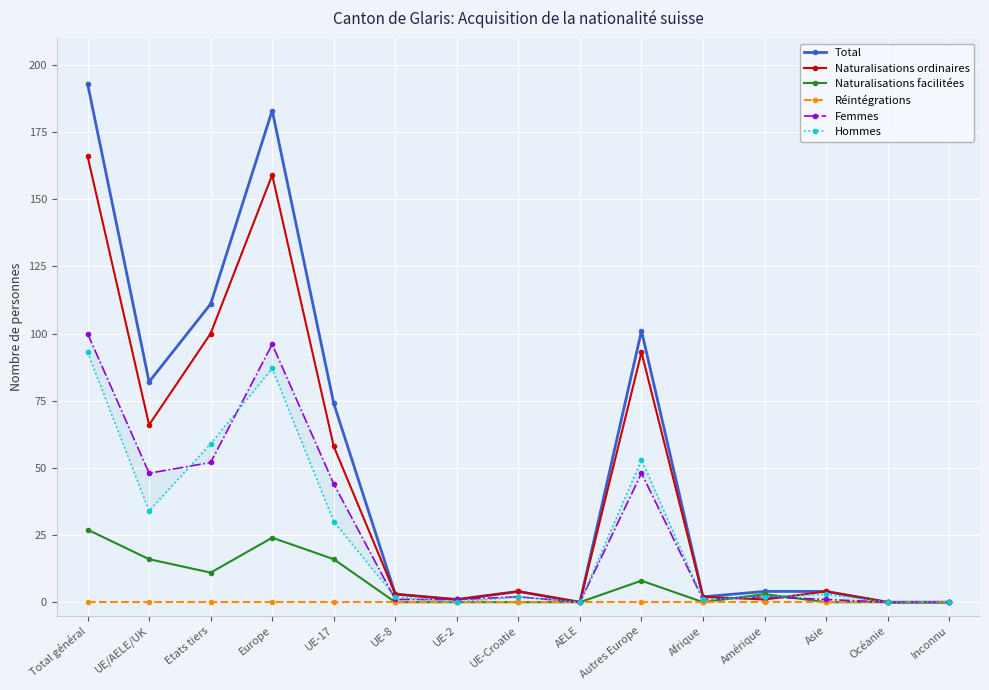

Is it true that Total equals 2 at Afrique?

True